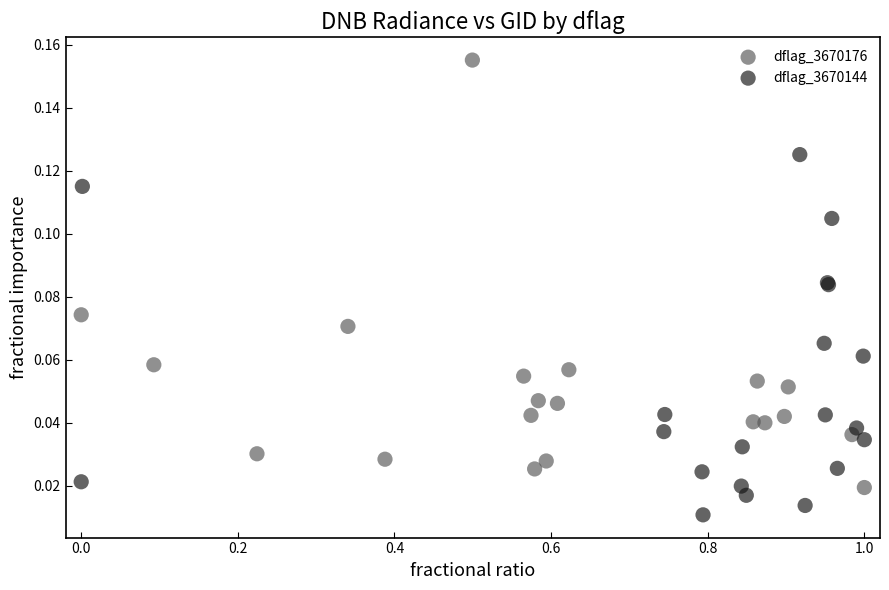

Which series contains the lowest Y value?

dflag_3670144